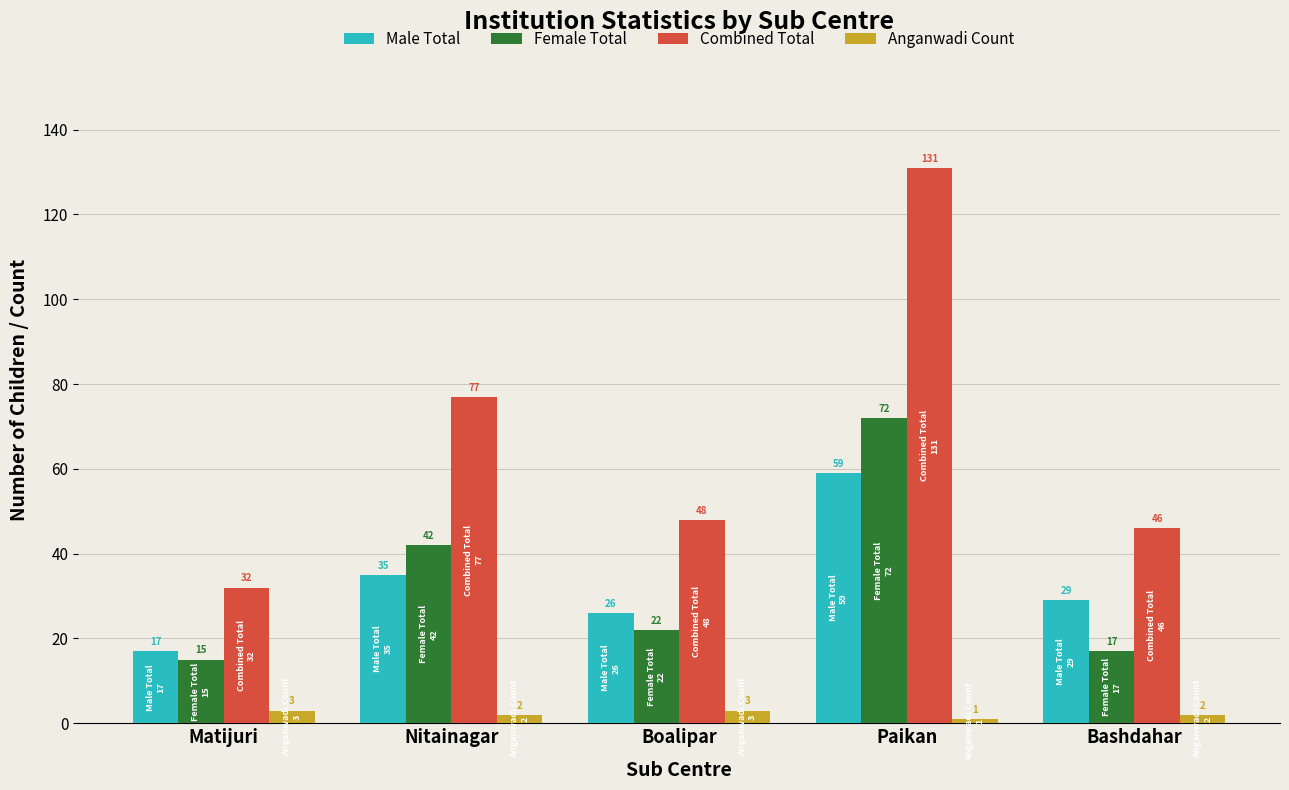

How many data points does each series have?

5